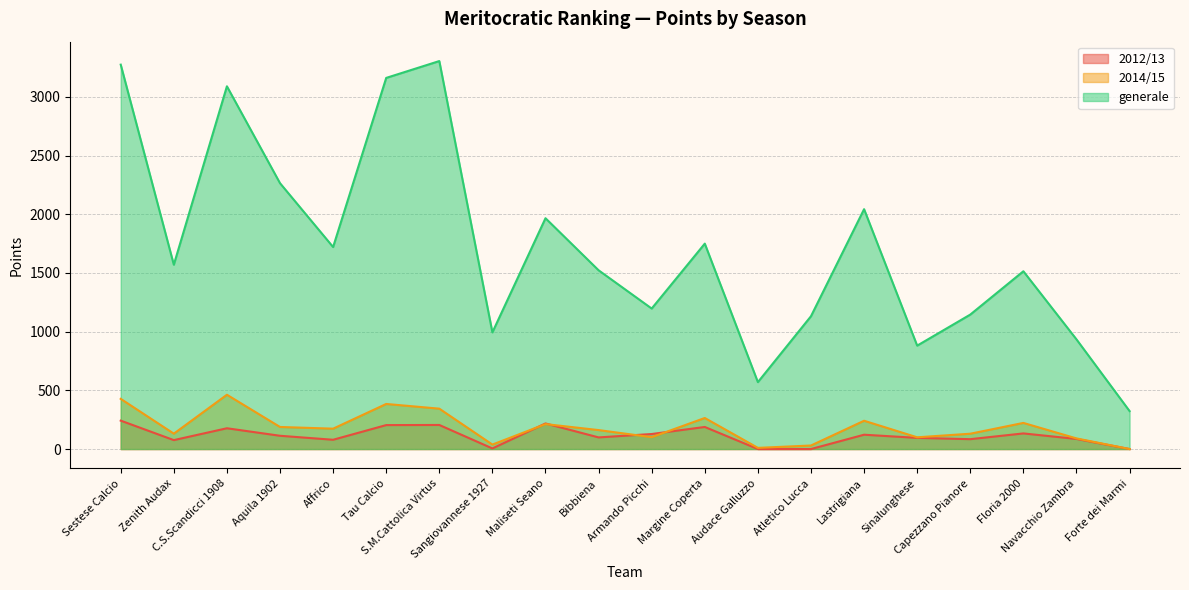

Reading right to left, extract all data points from this chart.

2012/13: Forte dei Marmi=0.0	Navacchio Zambra=86.0	Floria 2000=133.0	Capezzano Pianore=84.0	Sinalunghese=95.0	Lastrigiana=122.0	Atletico Lucca=0.0	Audace Galluzzo=0.0	Margine Coperta=188.0	Armando Picchi=128.0	Bibbiena=99.0	Maliseti Seano=218.0	Sangiovannese 1927=5.0	S.M.Cattolica Virtus=205.0	Tau Calcio=204.0	Affrico=79.0	Aquila 1902=113.0	C.S.Scandicci 1908=177.0	Zenith Audax=76.0	Sestese Calcio=242.0
2014/15: Forte dei Marmi=0.0	Navacchio Zambra=90.5	Floria 2000=222.5	Capezzano Pianore=130.5	Sinalunghese=100.0	Lastrigiana=241.0	Atletico Lucca=30.0	Audace Galluzzo=10.0	Margine Coperta=264.5	Armando Picchi=101.0	Bibbiena=161.5	Maliseti Seano=212.5	Sangiovannese 1927=38.0	S.M.Cattolica Virtus=344.0	Tau Calcio=384.0	Affrico=173.5	Aquila 1902=188.0	C.S.Scandicci 1908=462.5	Zenith Audax=131.0	Sestese Calcio=427.5
generale: Forte dei Marmi=323.5	Navacchio Zambra=934.5	Floria 2000=1514.5	Capezzano Pianore=1145.5	Sinalunghese=881.0	Lastrigiana=2043.5	Atletico Lucca=1131.5	Audace Galluzzo=570.0	Margine Coperta=1750.0	Armando Picchi=1197.0	Bibbiena=1523.0	Maliseti Seano=1966.5	Sangiovannese 1927=994.0	S.M.Cattolica Virtus=3305.5	Tau Calcio=3162.0	Affrico=1721.0	Aquila 1902=2265.0	C.S.Scandicci 1908=3090.5	Zenith Audax=1570.5	Sestese Calcio=3275.0